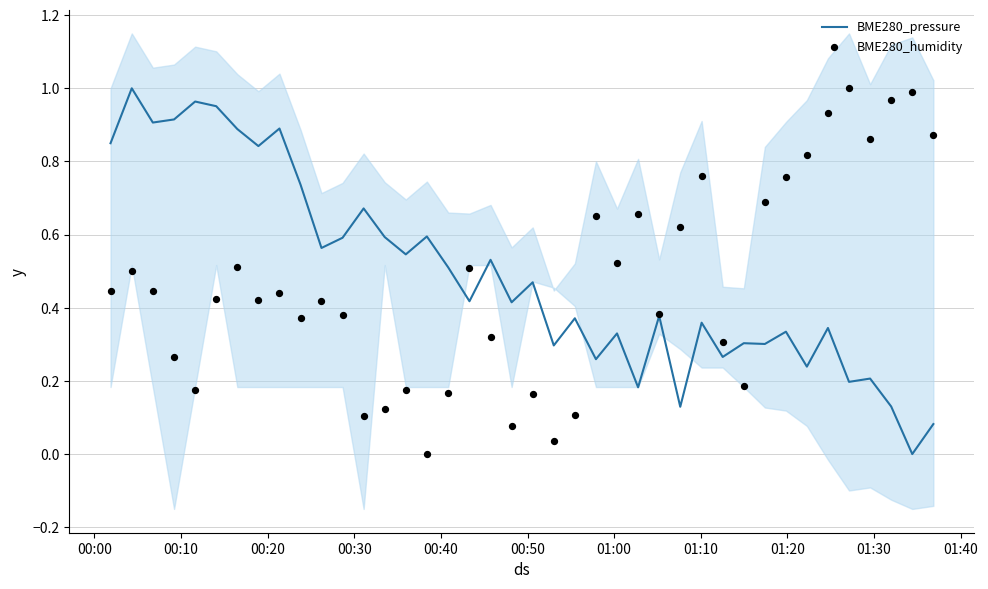

What are all the series names shown in the legend?

BME280_pressure, BME280_humidity